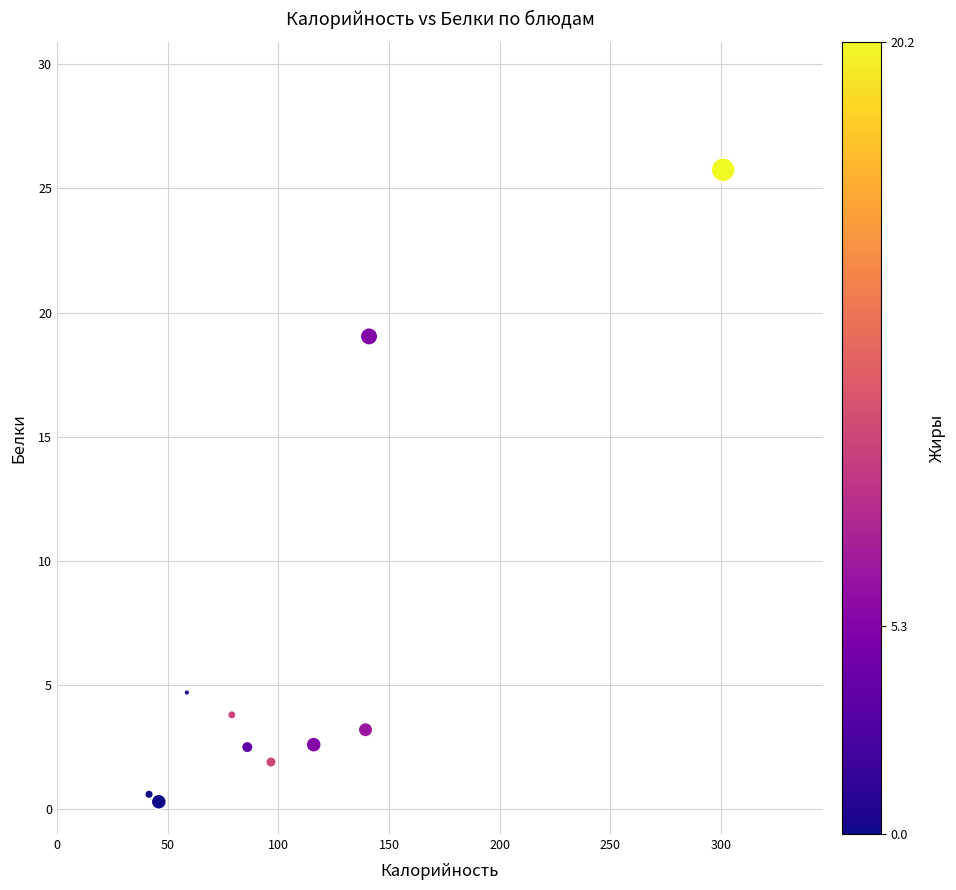

What is the average X value?

110.5